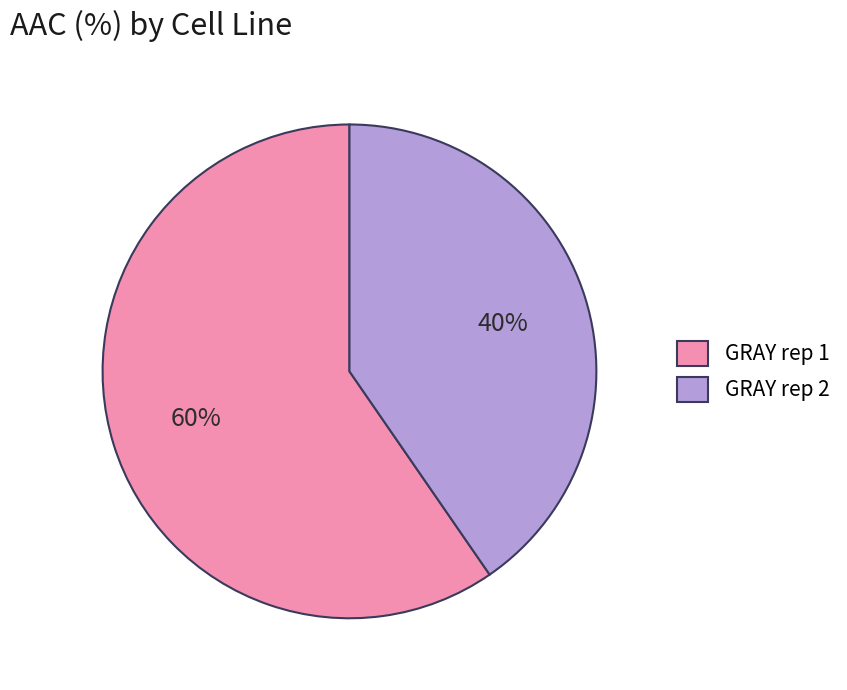

The GRAY rep 1 slice represents 60% of the pie. True or false?

True